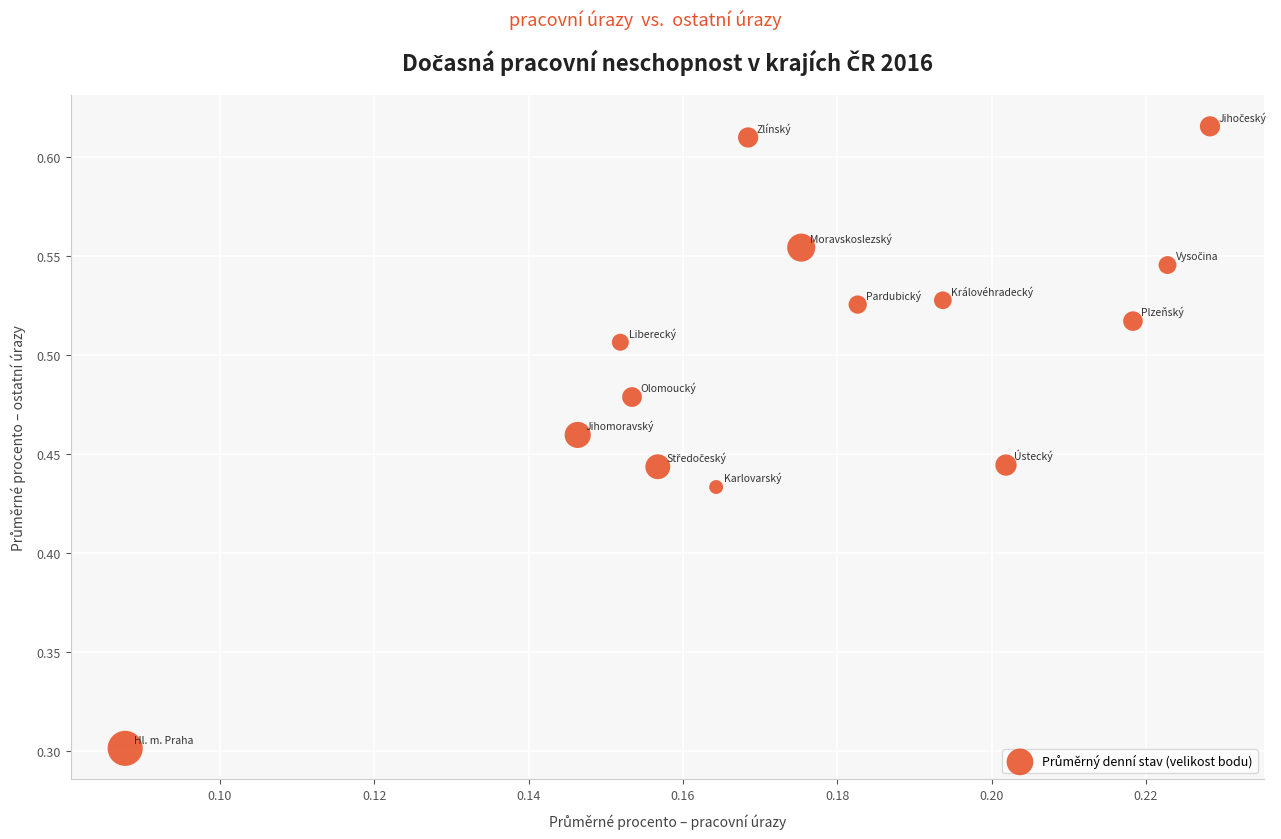

What Y value in the scatter plot is closest to 0?

0.3